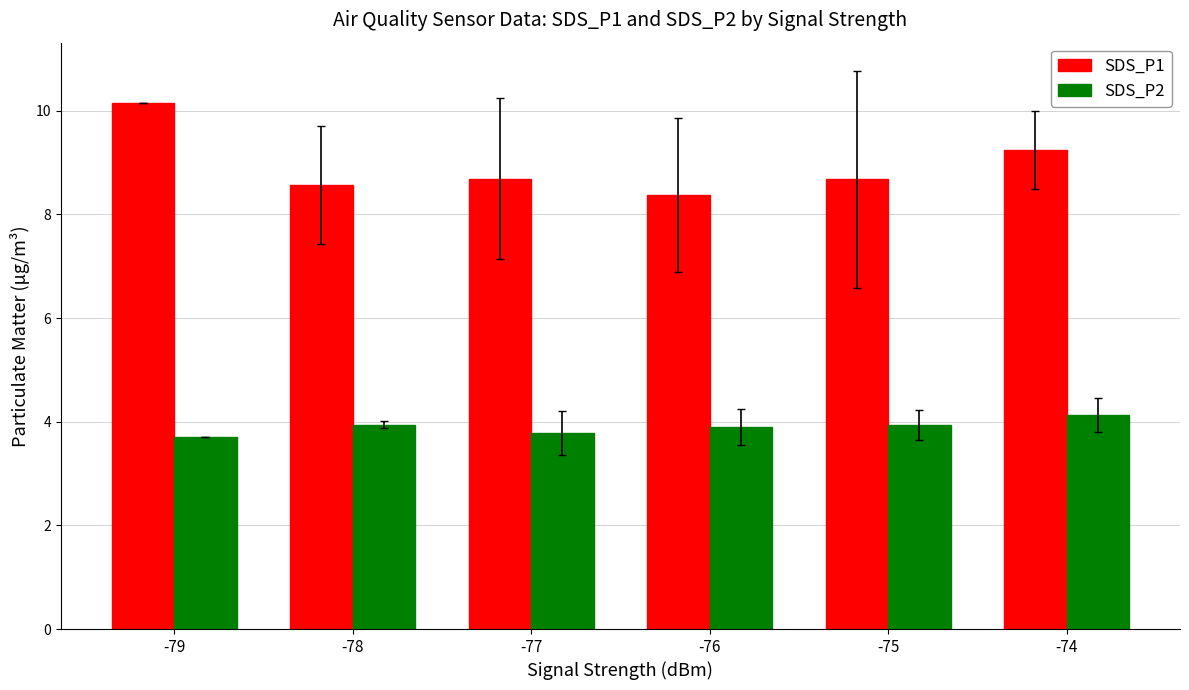

Reading left to right, list all the values displayed in this chart.

SDS_P1: 10.2	8.6	8.7	8.4	8.7	9.2
SDS_P2: 3.7	3.9	3.8	3.9	3.9	4.1